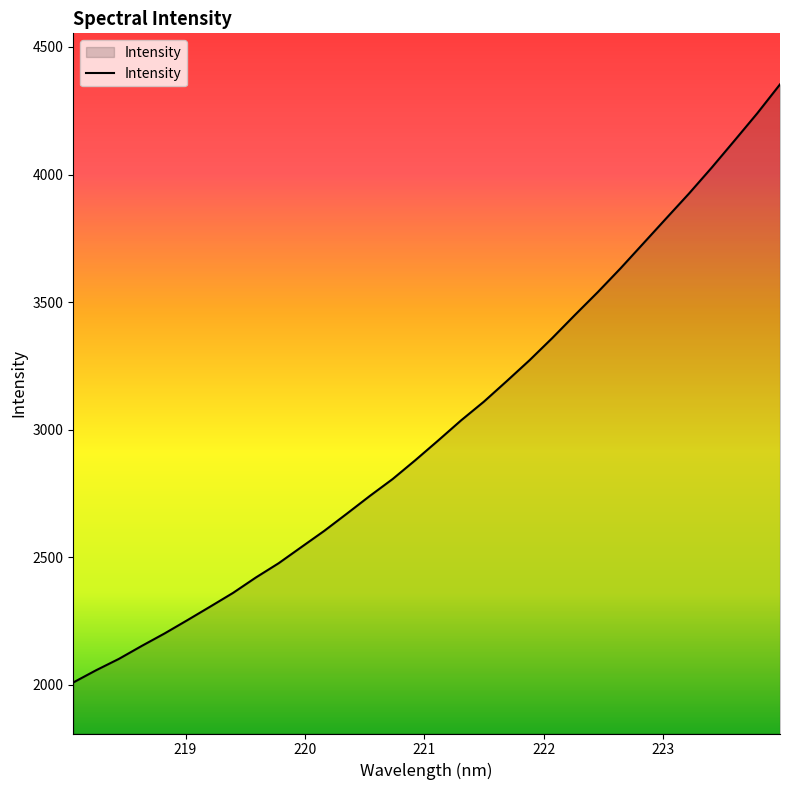

What is the difference between the maximum and minimum values?

2343.6